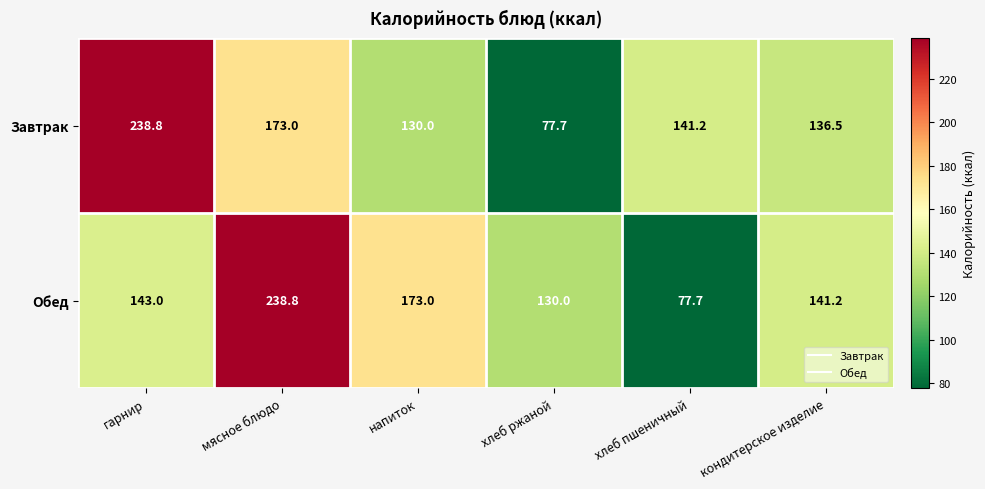

At which label does Завтрак first exceed 141?

гарнир